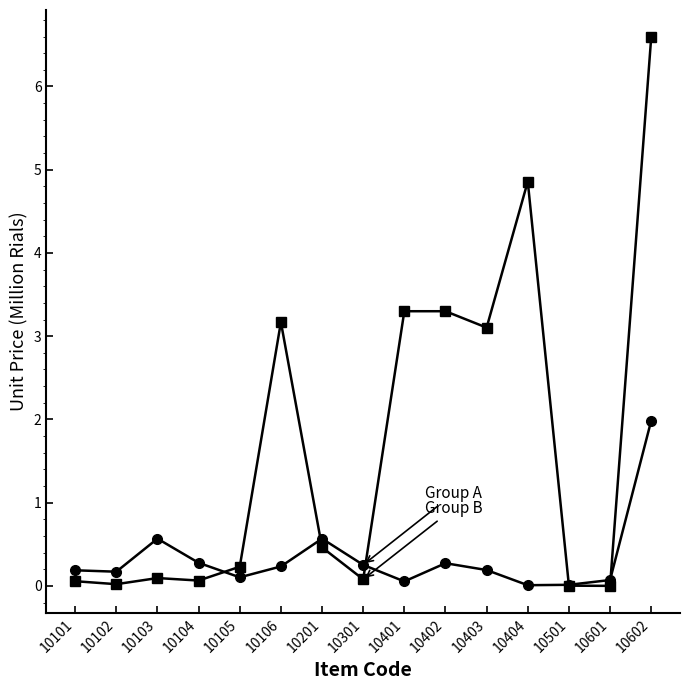

Is this an area chart (filled region under the line)?

No